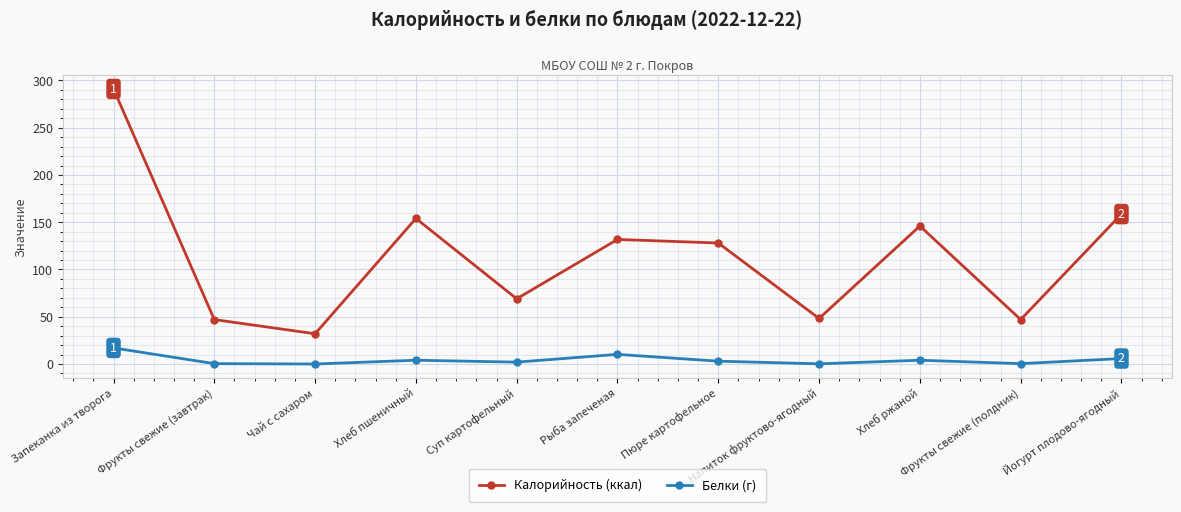

How many data points does each series have?

11